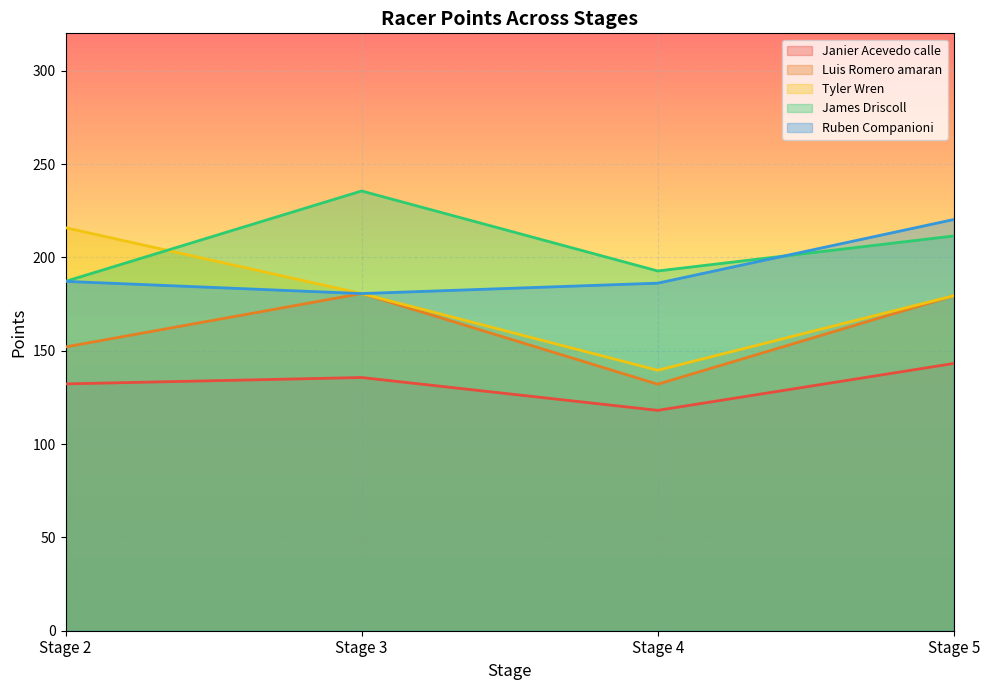

True or false: Janier Acevedo calle has more than 0 points higher than both neighbors.

True